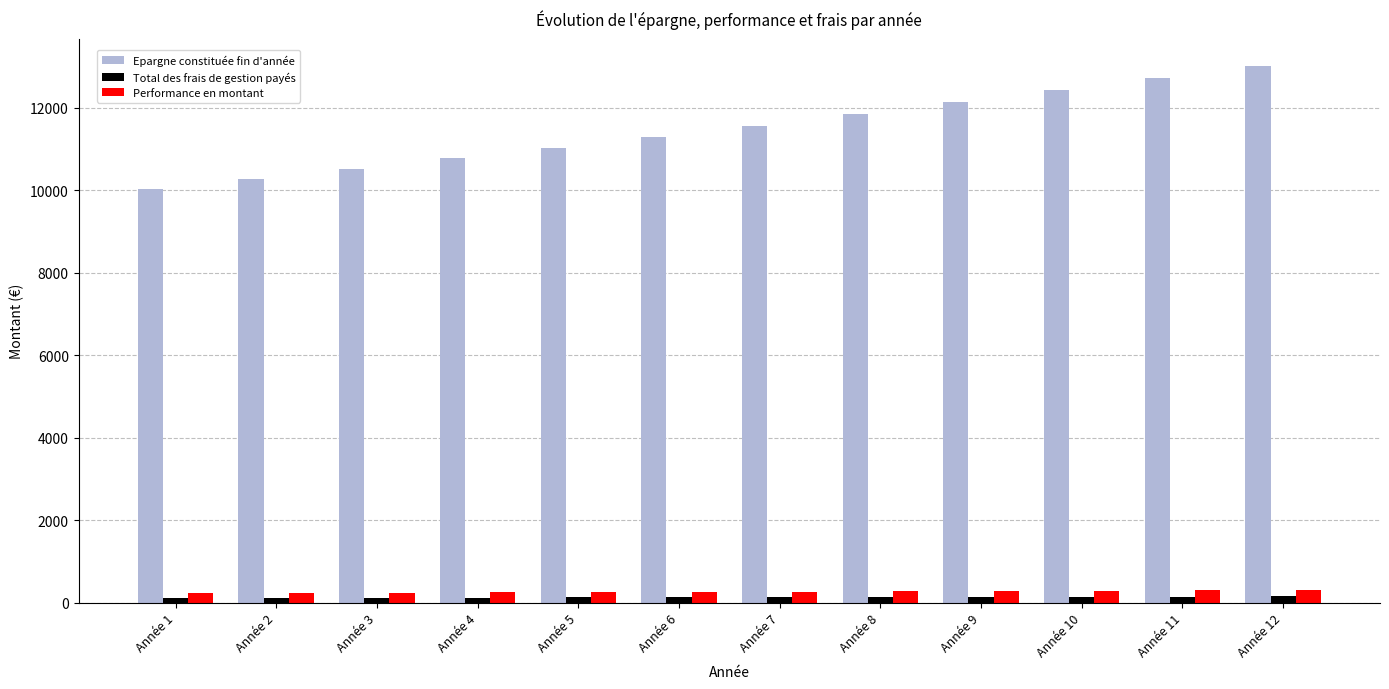

What is the average value of the Performance en montant series?

268.9